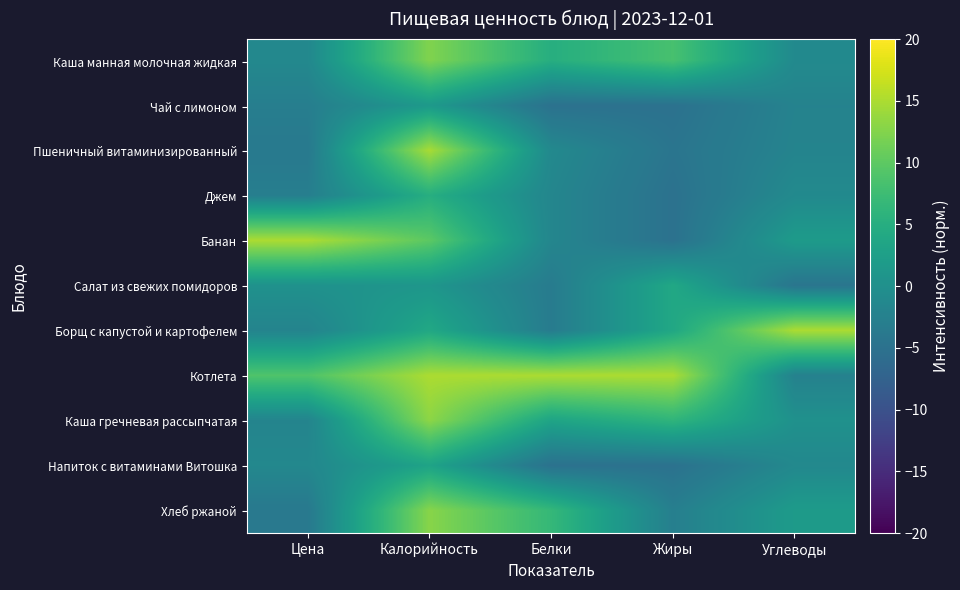

Which has a higher value, Калорийность or Белки?

Калорийность